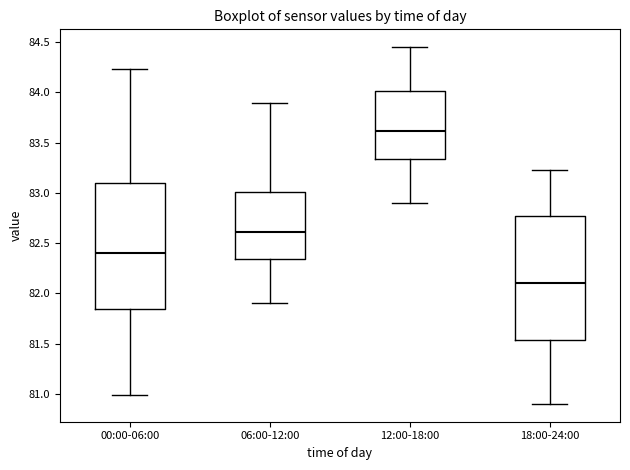

Reading left to right, read every box against the y-axis: the position of its median line, the range the box covers, and the ends of its whiskers. The values are not printed on the chart, so give them approximately, as read against the axis.

00:00-06:00: median 82.40, box 81.85 to 83.10, whiskers 81.00 to 84.25
06:00-12:00: median 82.60, box 82.35 to 83.00, whiskers 81.90 to 83.90
12:00-18:00: median 83.60, box 83.35 to 84.00, whiskers 82.90 to 84.45
18:00-24:00: median 82.10, box 81.55 to 82.75, whiskers 80.90 to 83.25